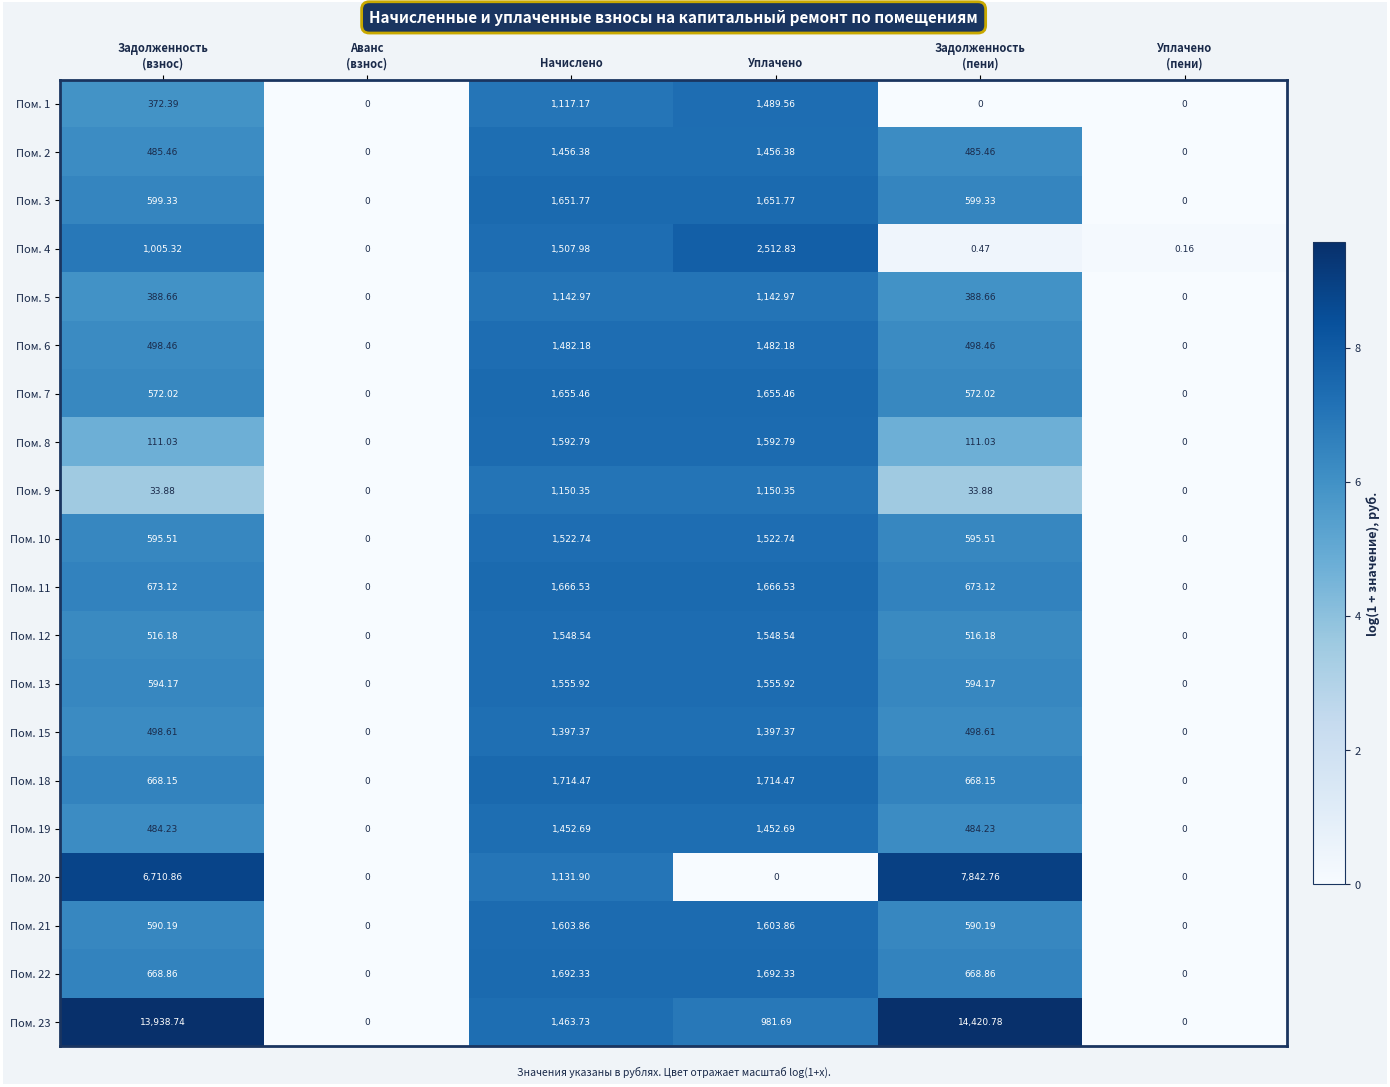

Rank the series by their maximum value, from lowest to highest.

Пом. 5, Пом. 9, Пом. 15, Пом. 19, Пом. 2, Пом. 6, Пом. 1, Пом. 10, Пом. 12, Пом. 13, Пом. 8, Пом. 21, Пом. 3, Пом. 7, Пом. 11, Пом. 22, Пом. 18, Пом. 4, Пом. 20, Пом. 23